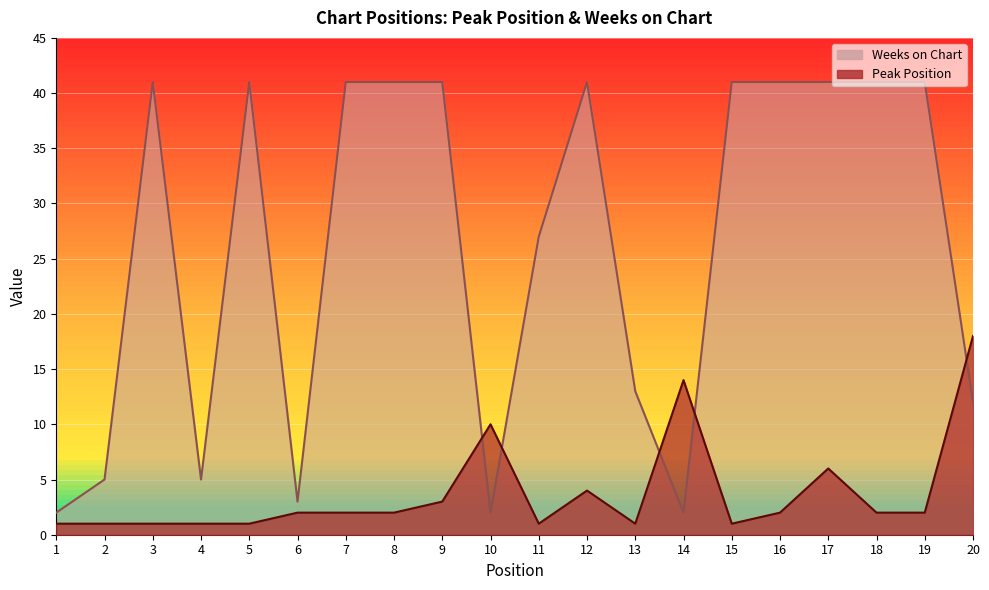

List the series in order of their overall mean, highest first.

Weeks on Chart, Peak Position